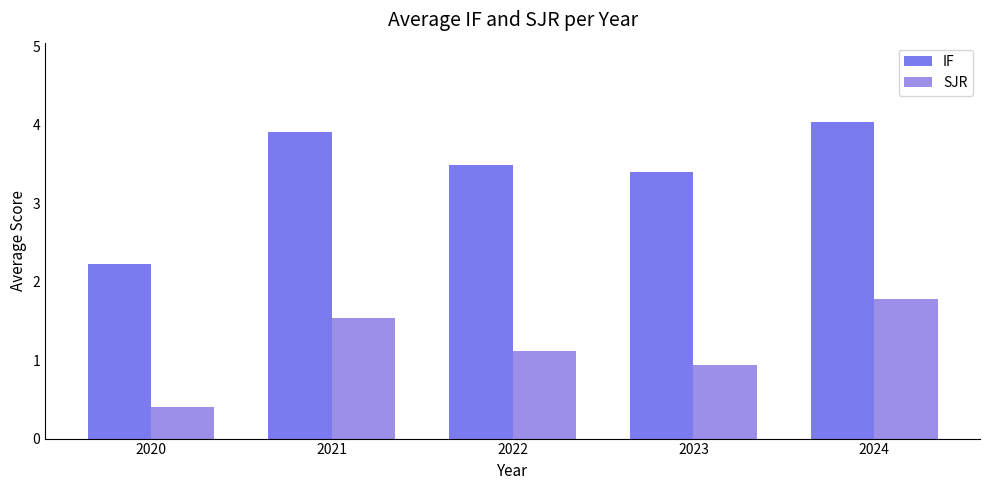

What is the difference between the maximum and minimum values in the SJR series?

1.4